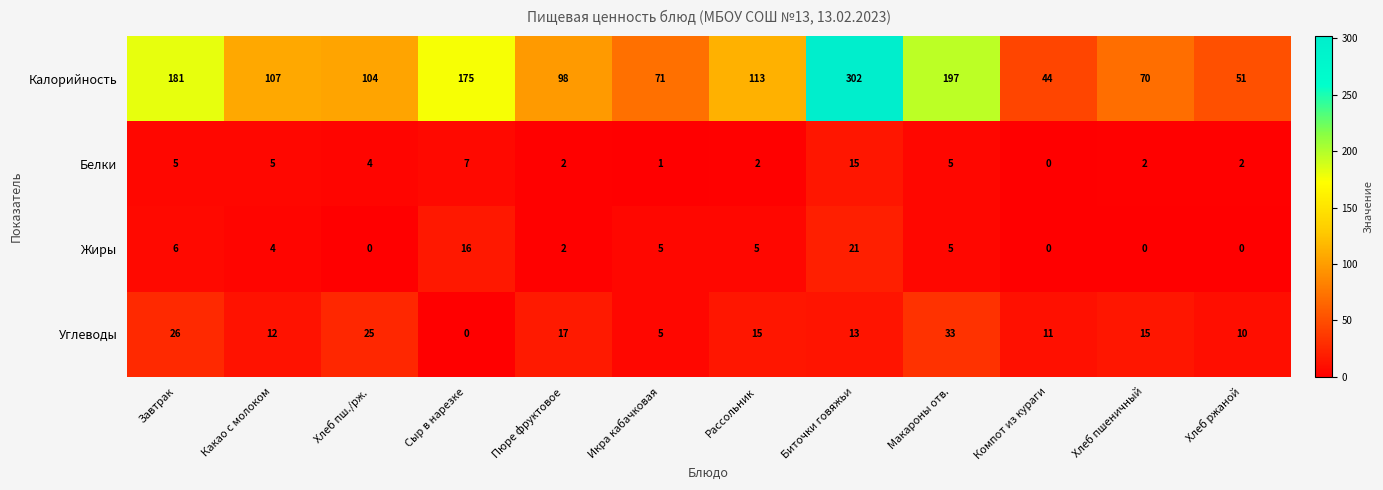

Where does the Белки series first go above 4?

Завтрак